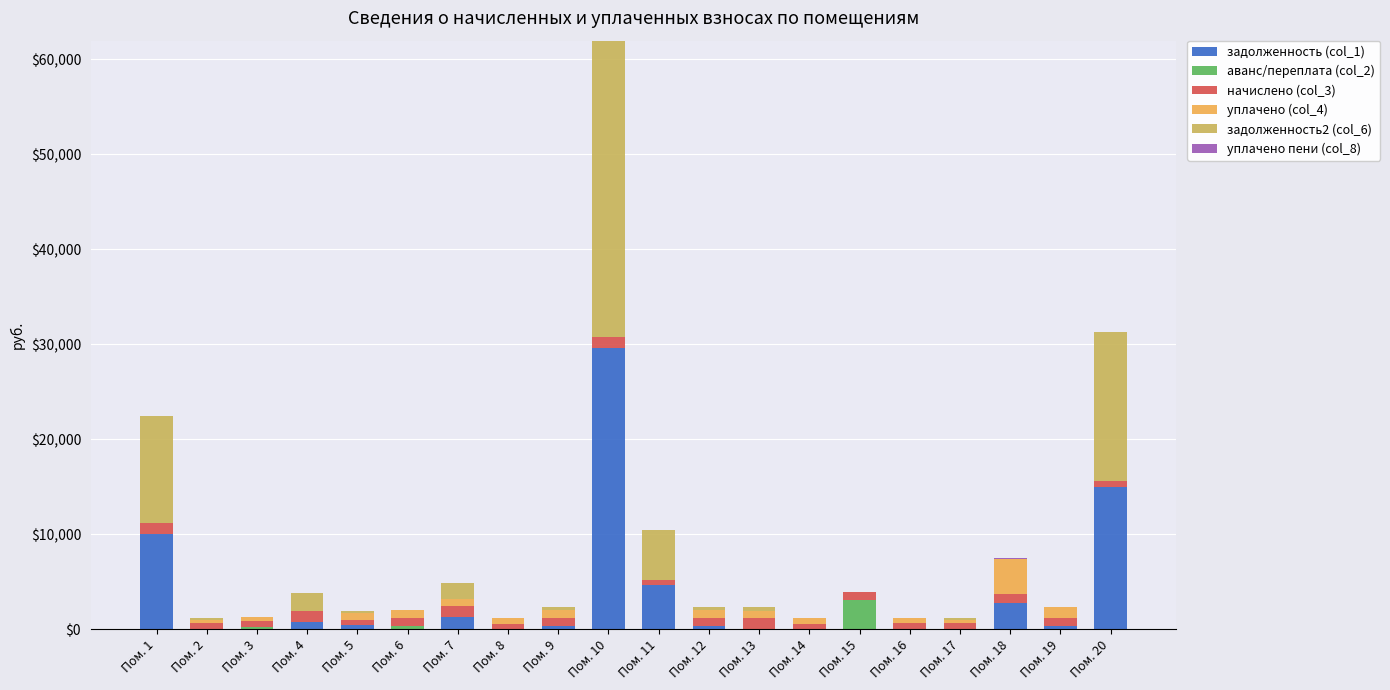

How many data points in задолженность (col_1) are above 291?

10